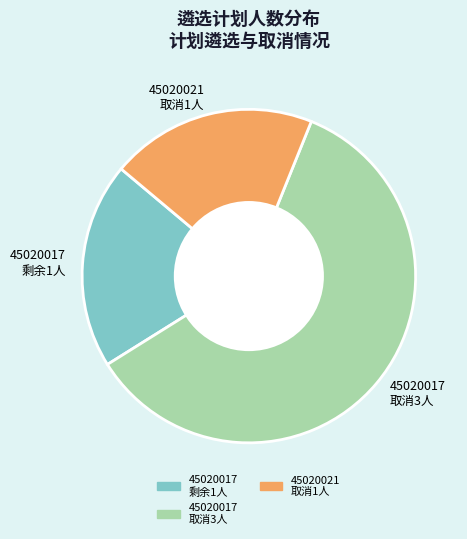

Does 45020021 取消1人 account for over 50% of the chart?

No